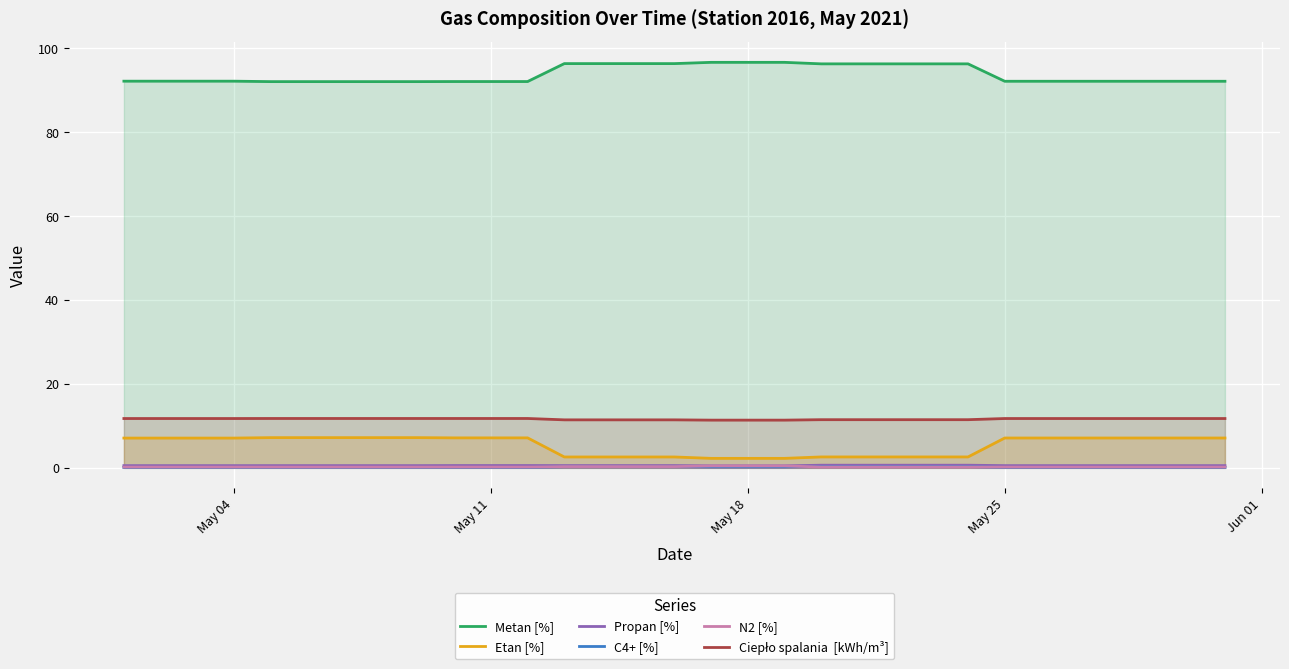

True or false: Propan [%] and N2 [%] cross at least once.

False